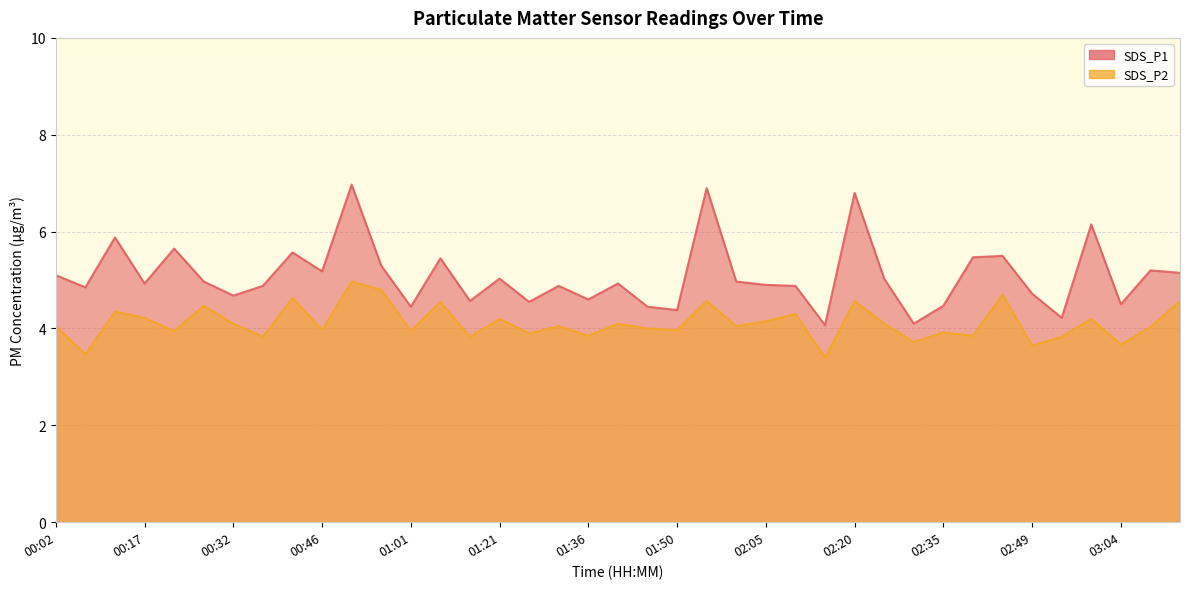

The value of SDS_P1 at 02:00 is 5.0. True or false?

True